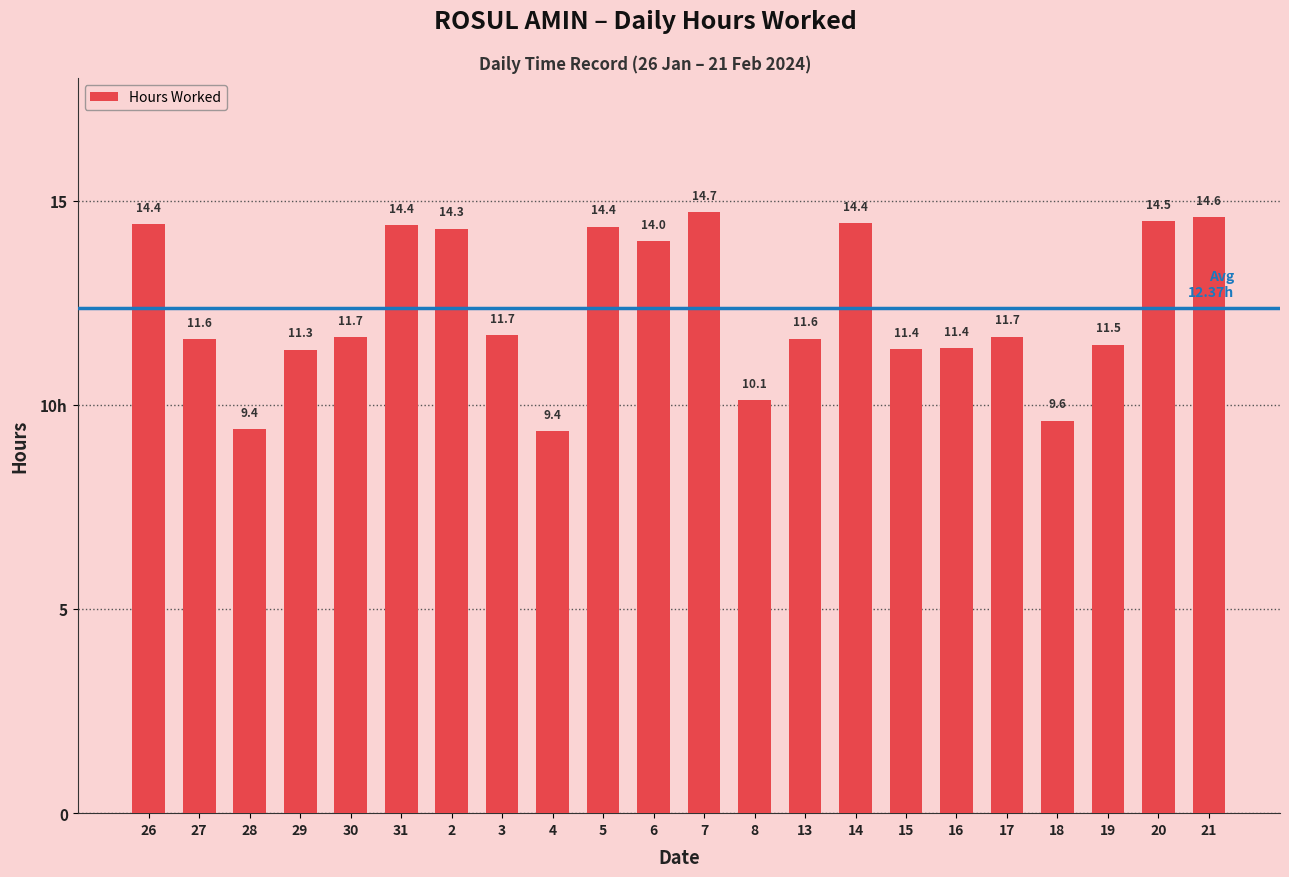

Reading left to right, transcribe all the data shown in this chart.

26=14.4	27=11.6	28=9.4	29=11.3	30=11.7	31=14.4	2=14.3	3=11.7	4=9.4	5=14.4	6=14.0	7=14.7	8=10.1	13=11.6	14=14.4	15=11.4	16=11.4	17=11.7	18=9.6	19=11.5	20=14.5	21=14.6